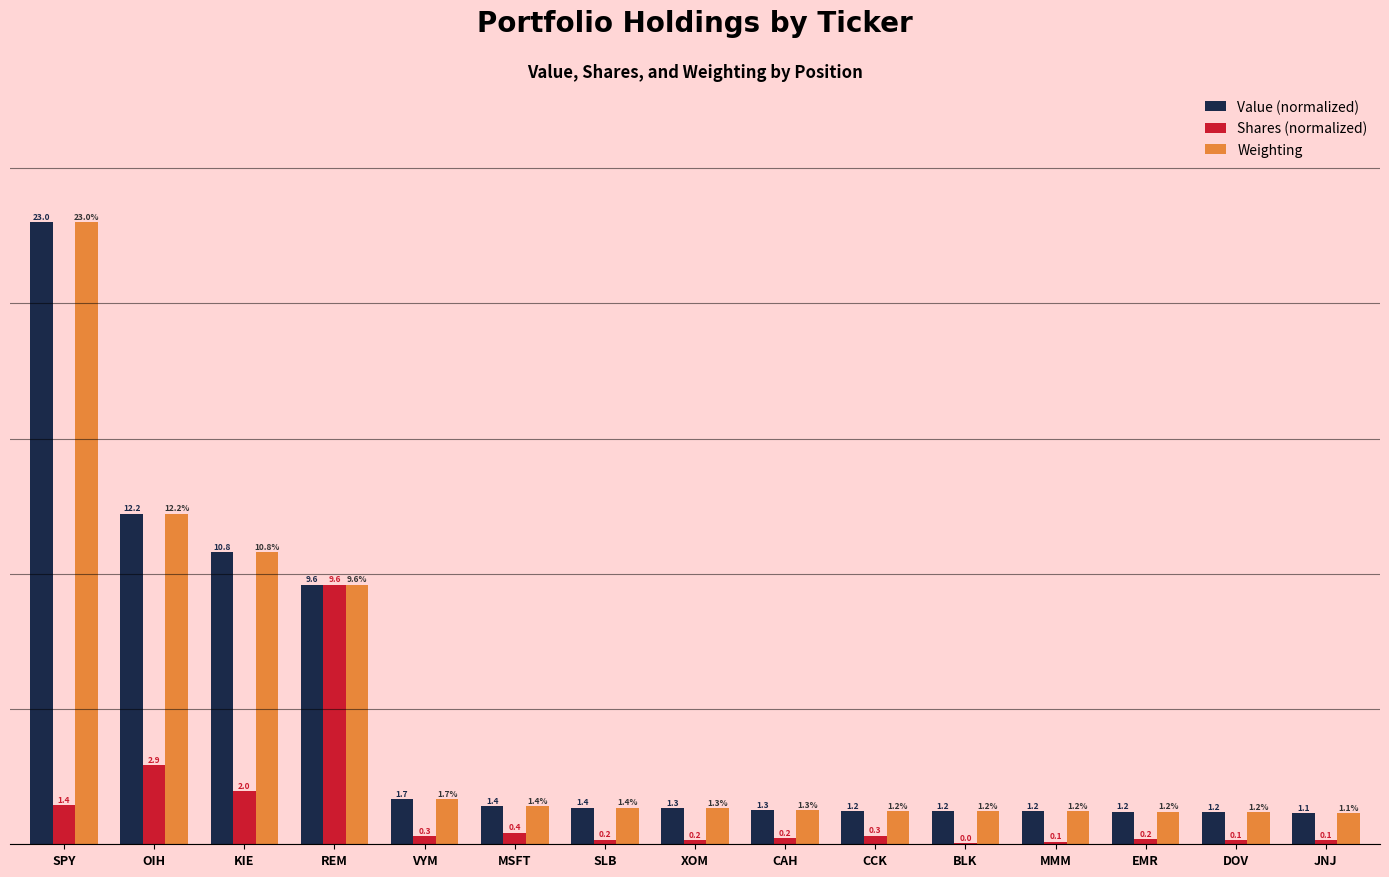

At which label is Weighting closest to 12?

OIH